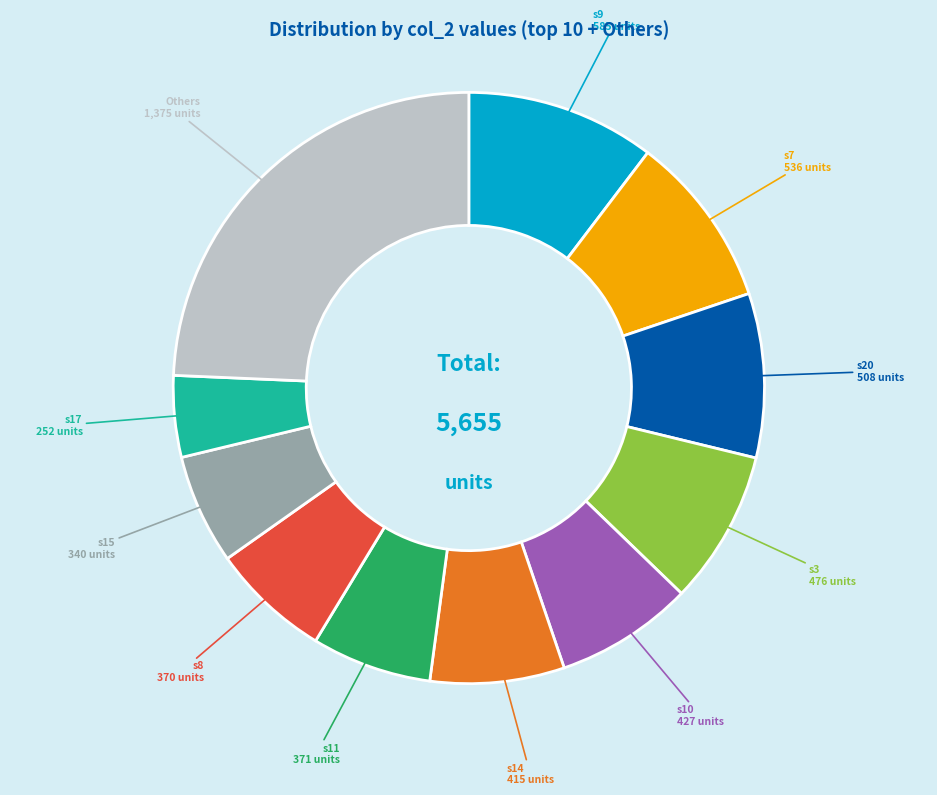

Combined, do s14 and s17 account for over 50%?

No